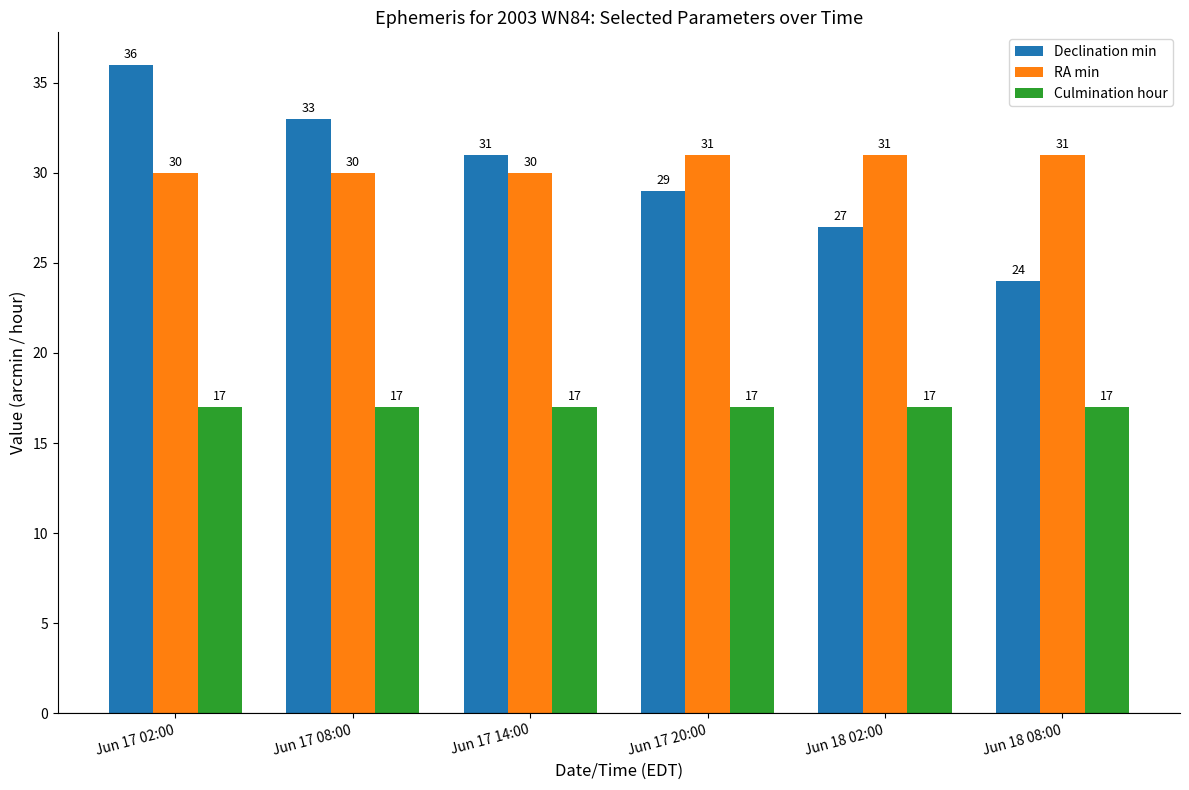

Which series has the largest total across all categories?

RA min